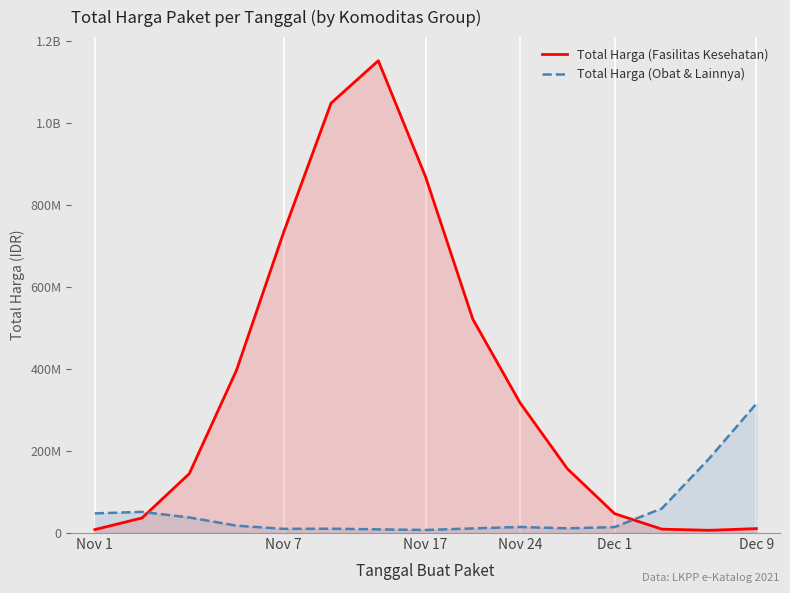

True or false: Total Harga (Obat & Lainnya) and Total Harga (Fasilitas Kesehatan) cross at least once.

True